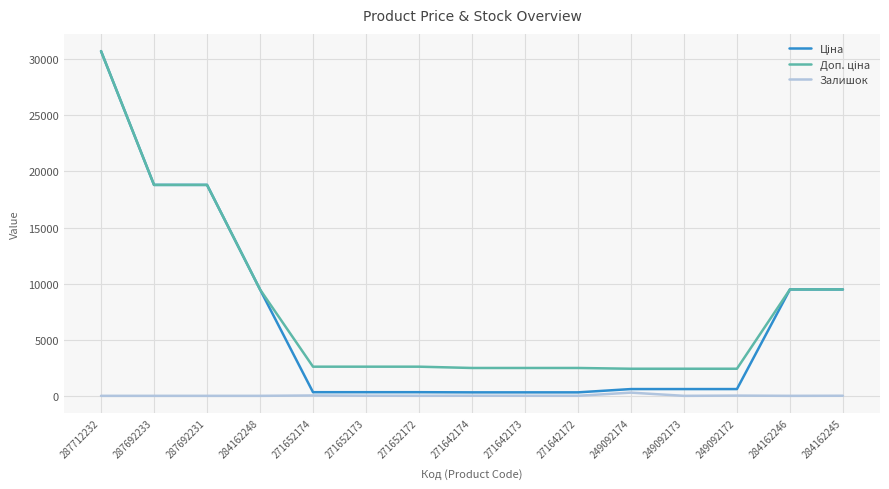

What is the sum of the Залишок values at 287712232 and 284162245?

8.0